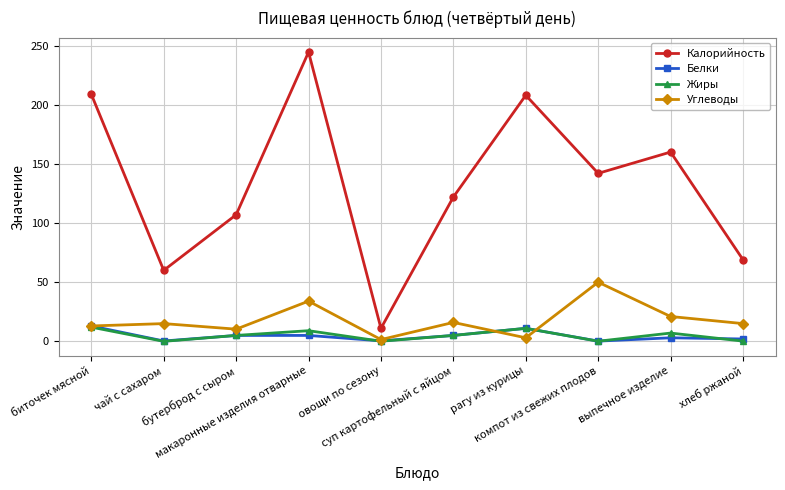

What is the value of the Углеводы point at the 4th from the left?

34.0